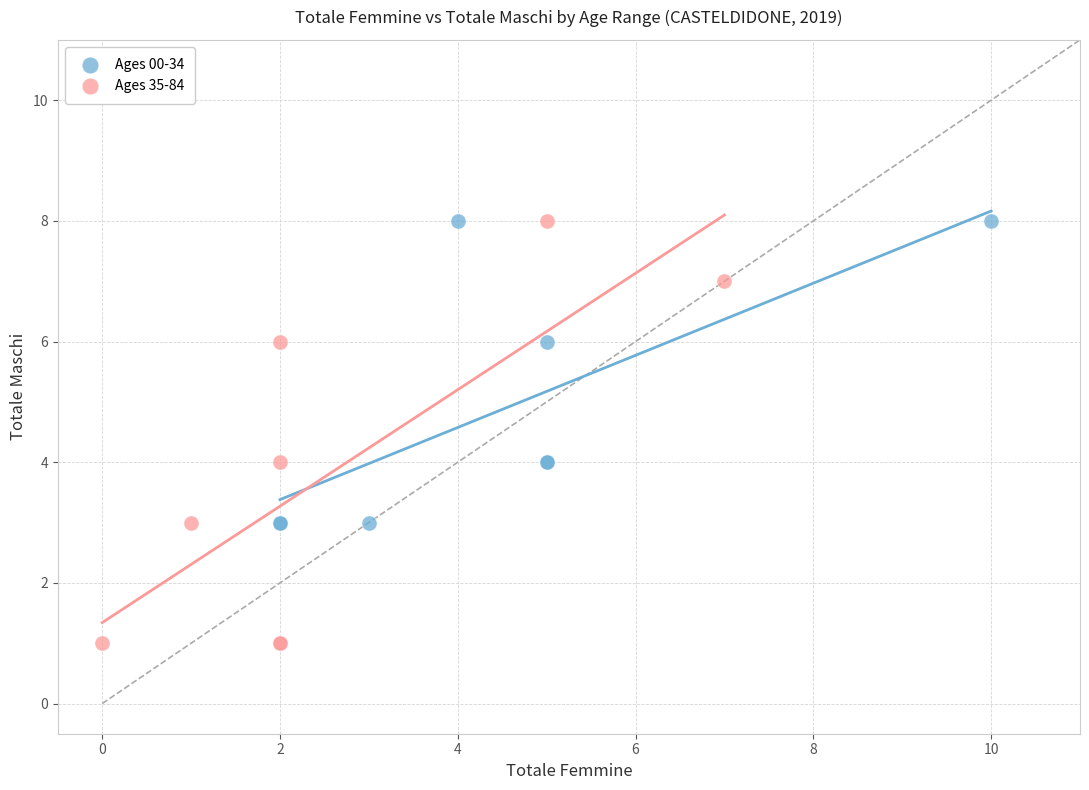

Which series contains the lowest Y value?

Ages 35-84